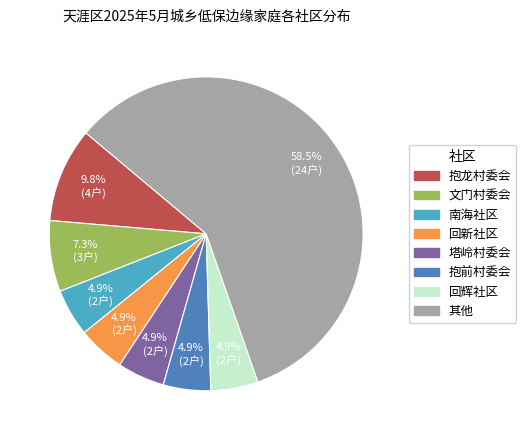

Is there any slice that represents more than half of the pie?

Yes